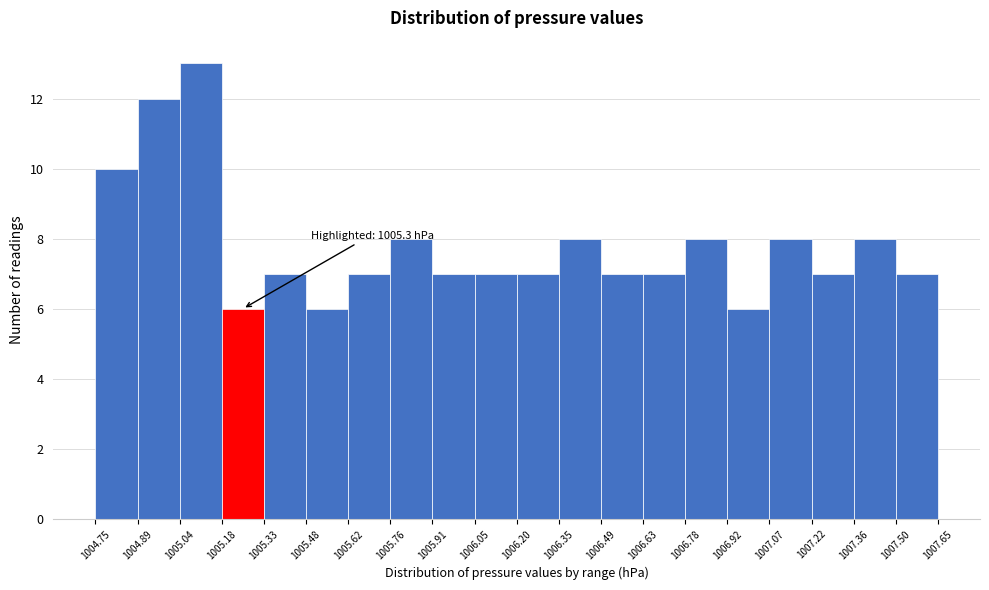

Which range on the x-axis has the tallest bar?

1005.04 to 1005.18